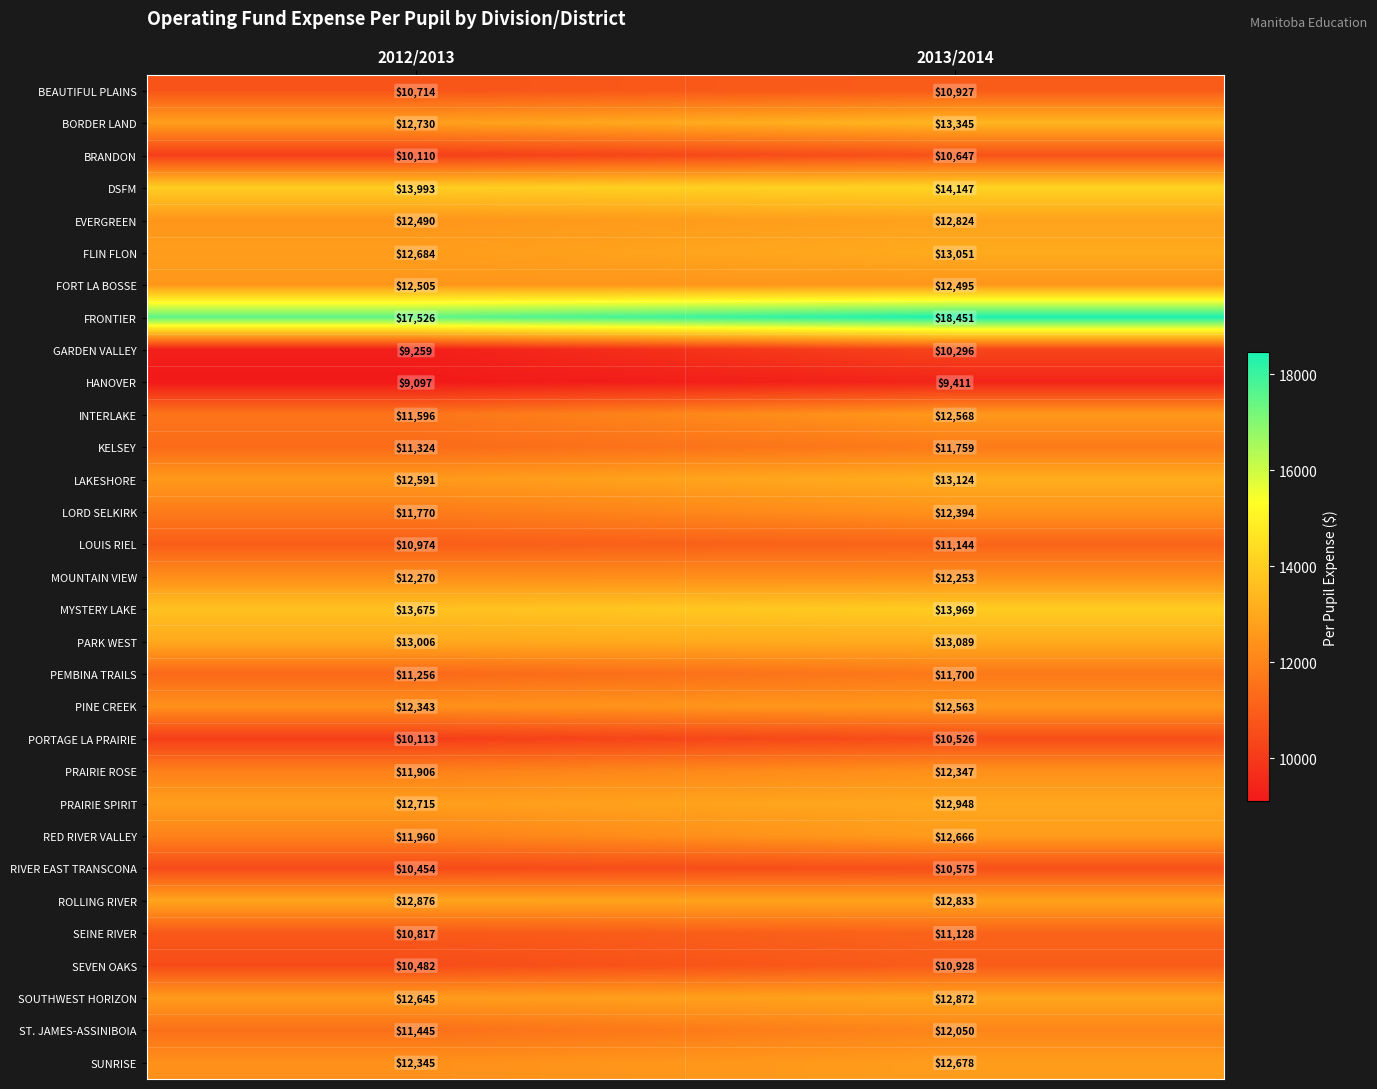

Which series changed the most between 2012/2013 and 2013/2014?

GARDEN VALLEY